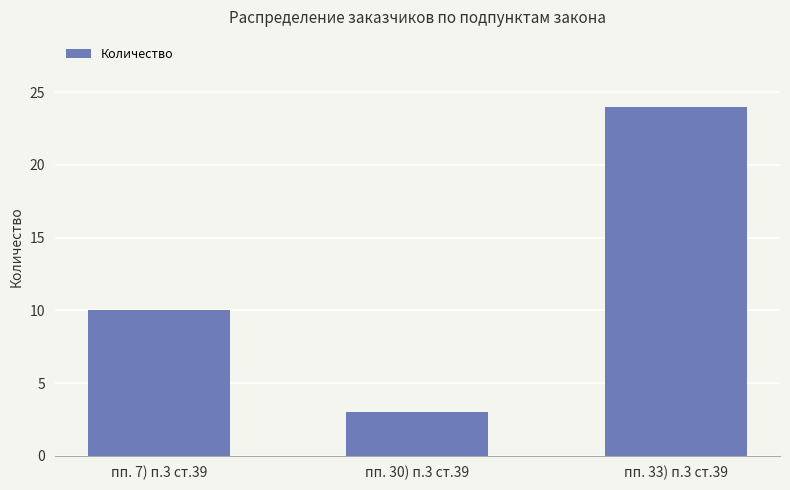

Between пп. 7) п.3 ст.39 and пп. 33) п.3 ст.39, which is larger?

пп. 33) п.3 ст.39